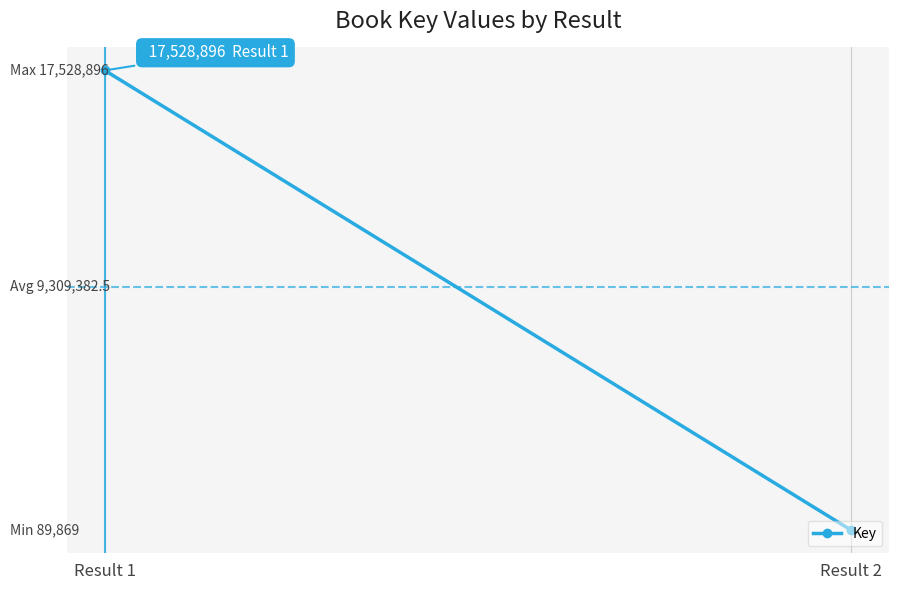

Count the number of data series in this chart.

1